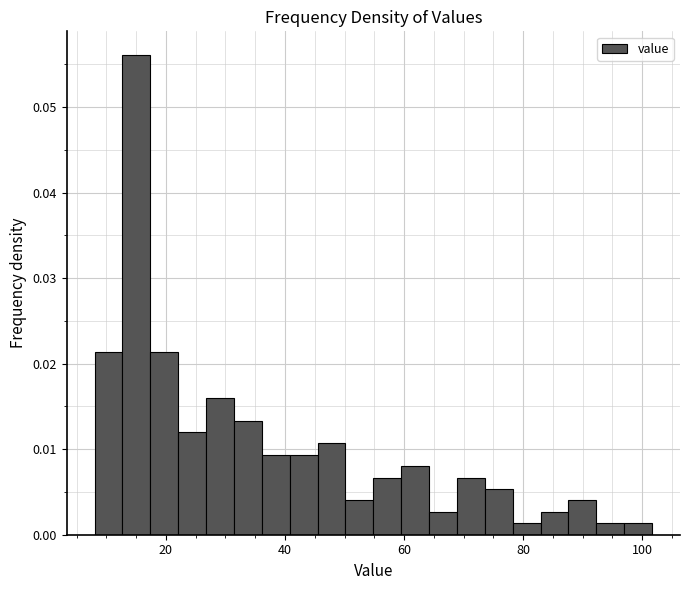

Read against the x-axis, roughly where is the centre of the tallest bar?

16